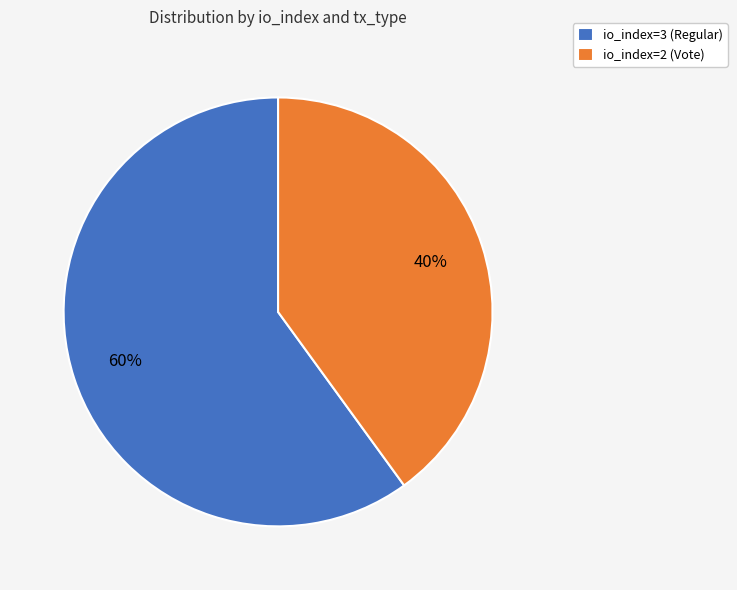

Which slice is the largest?

io_index=3 (Regular)